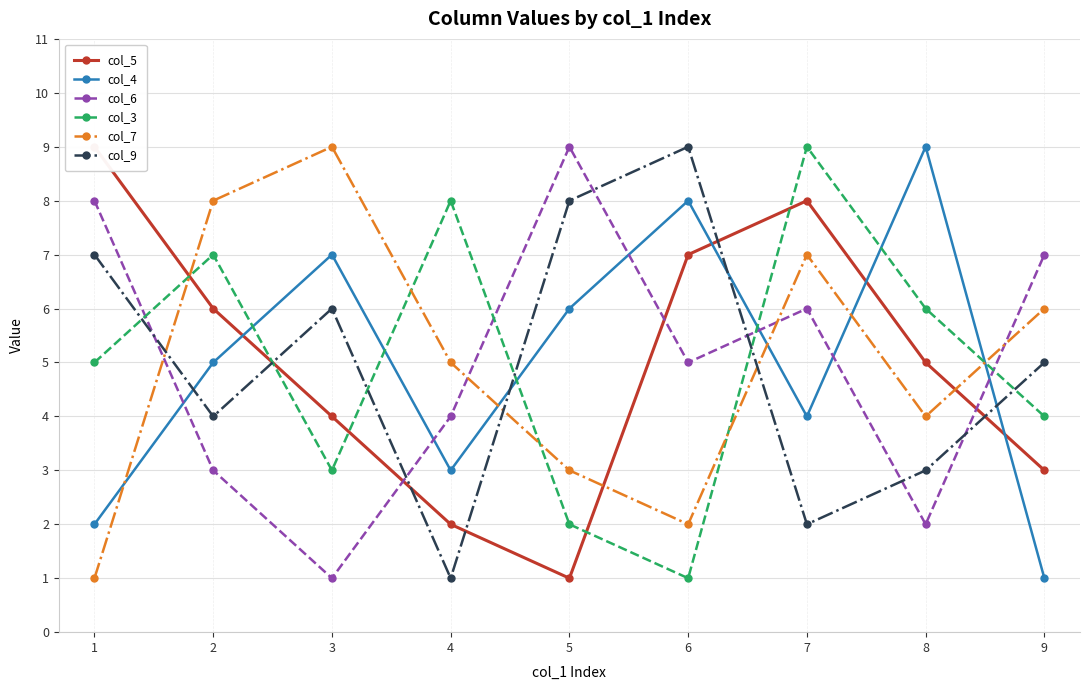

What is the average value of the col_4 series?

5